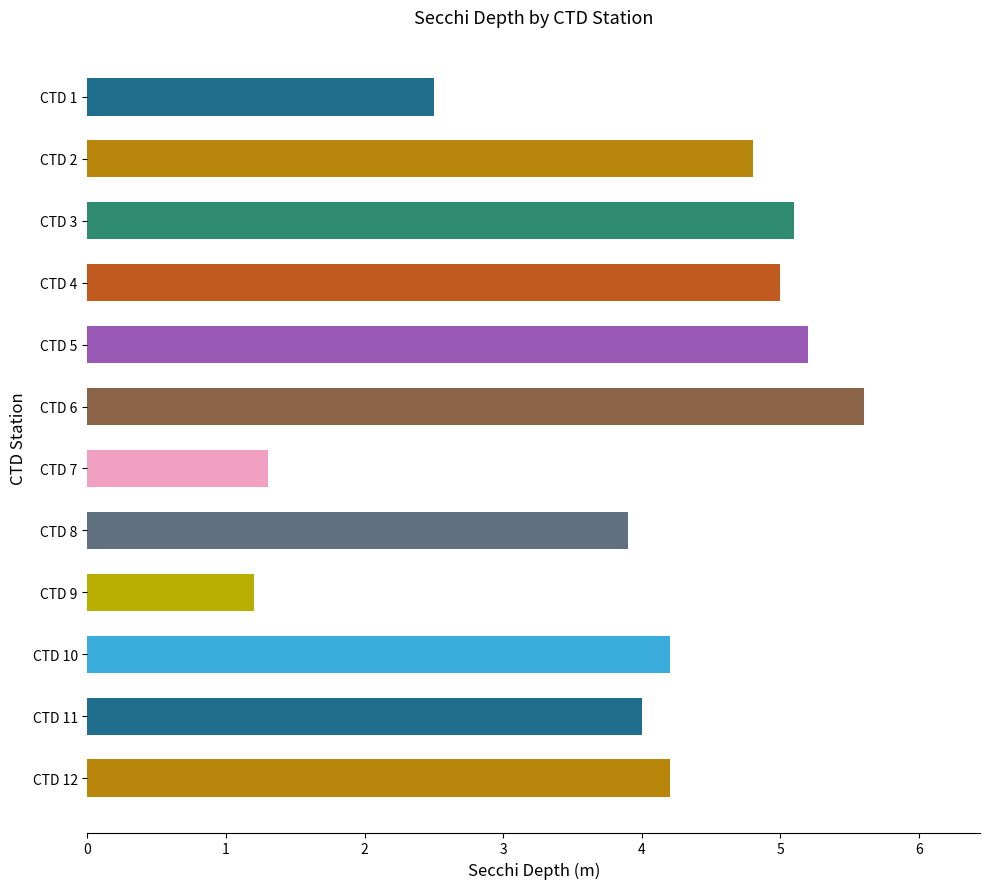

Which has a higher value, CTD 9 or CTD 10?

CTD 10